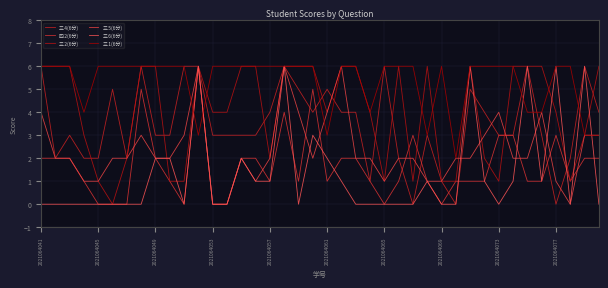

At which label does 三.5(6分) first exceed 2?

2021064041